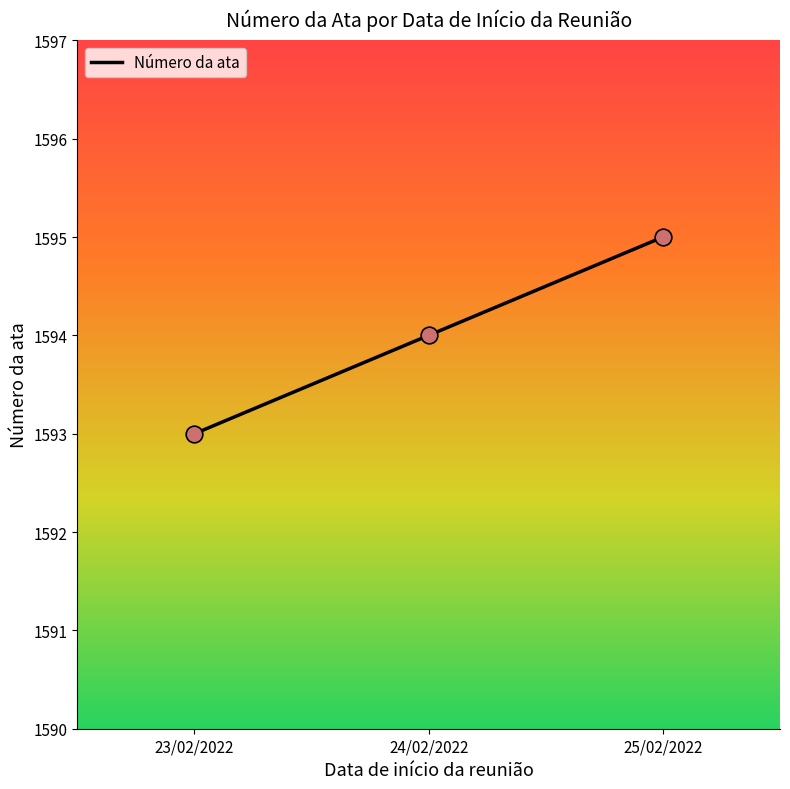

Between 23/02/2022 and 24/02/2022, which is larger?

24/02/2022